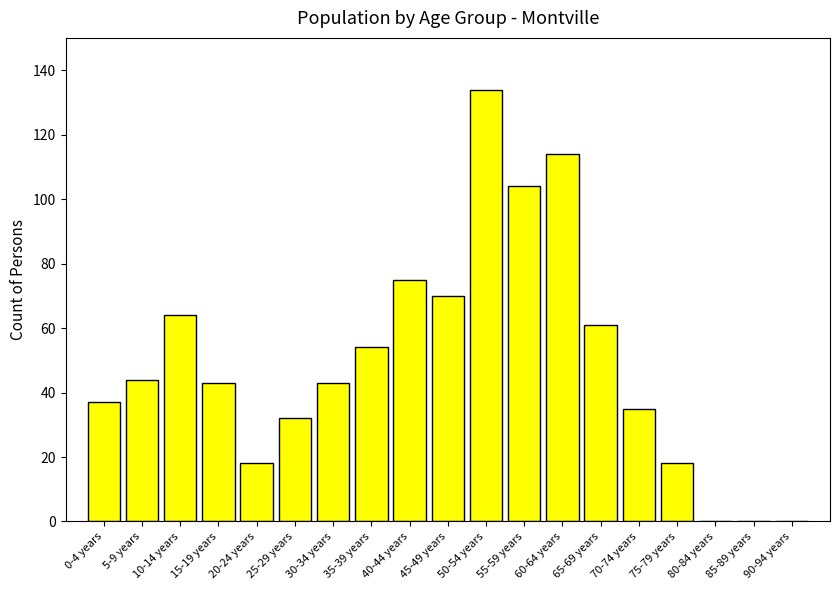

Reading left to right, extract all data points from this chart.

0-4 years=37	5-9 years=44	10-14 years=64	15-19 years=43	20-24 years=18	25-29 years=32	30-34 years=43	35-39 years=54	40-44 years=75	45-49 years=70	50-54 years=134	55-59 years=104	60-64 years=114	65-69 years=61	70-74 years=35	75-79 years=18	80-84 years=0	85-89 years=0	90-94 years=0